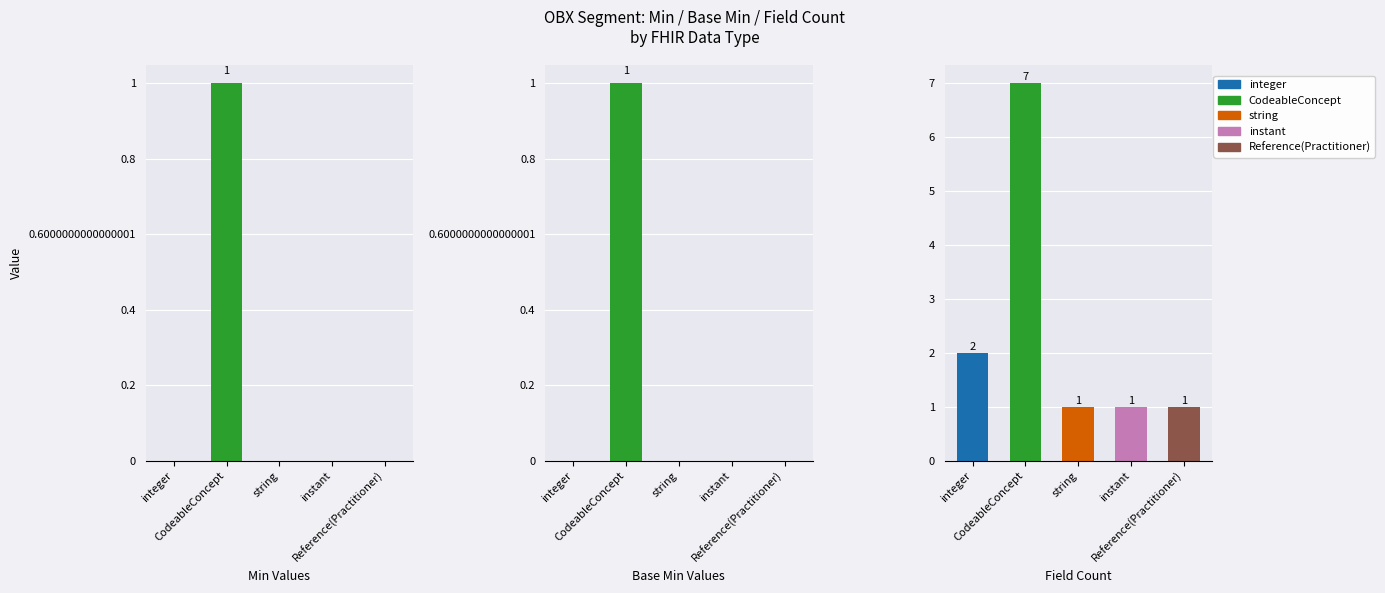

Are the bars grouped side by side (vs. stacked)?

Yes